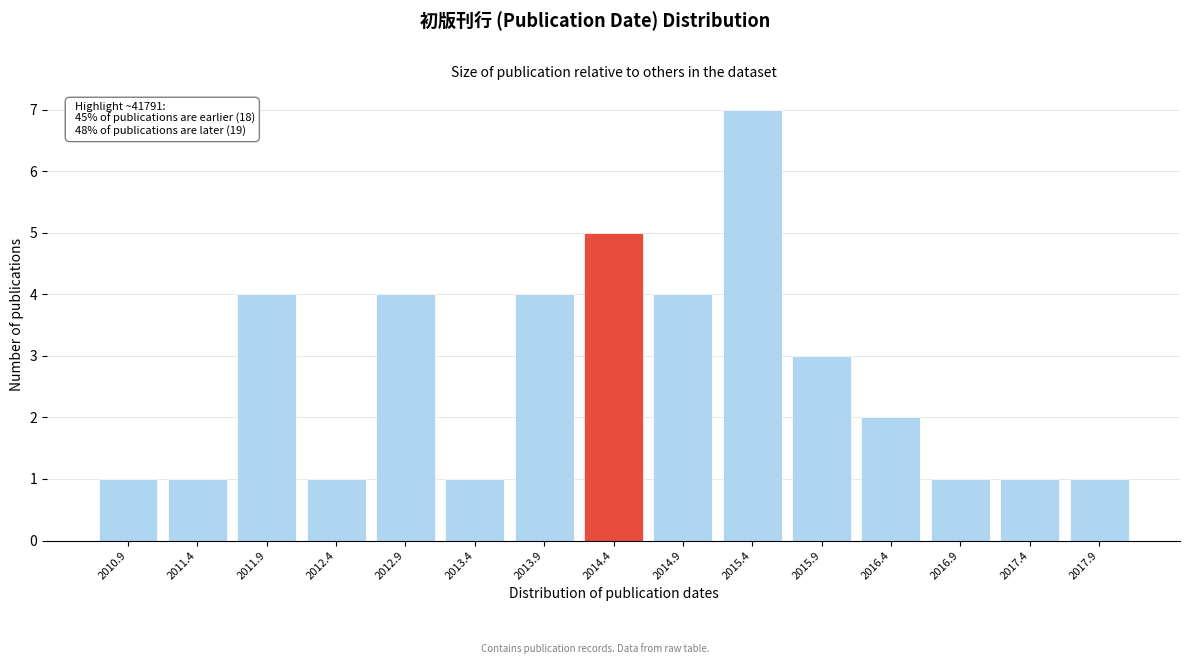

Reading right to left, what are all the values shown in this chart?

2017.9=1	2017.4=1	2016.9=1	2016.4=2	2015.9=3	2015.4=7	2014.9=4	2014.4=5	2013.9=4	2013.4=1	2012.9=4	2012.4=1	2011.9=4	2011.4=1	2010.9=1